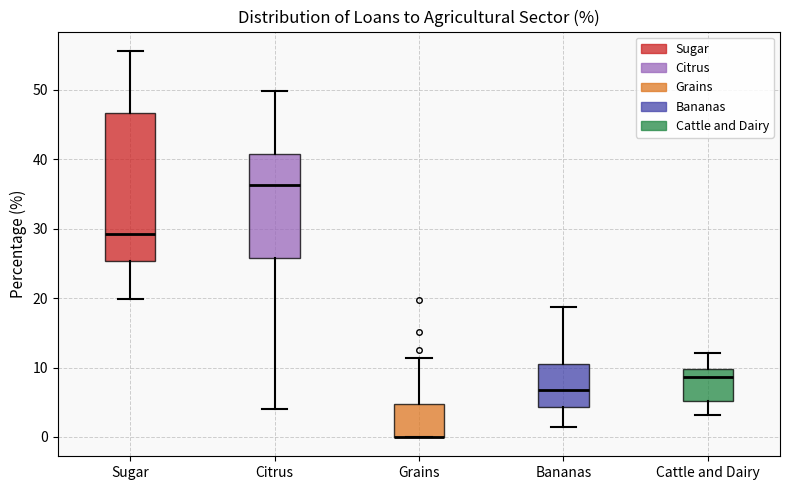

Comparing the boxes themselves (not the whiskers), which one is the tallest?

Sugar